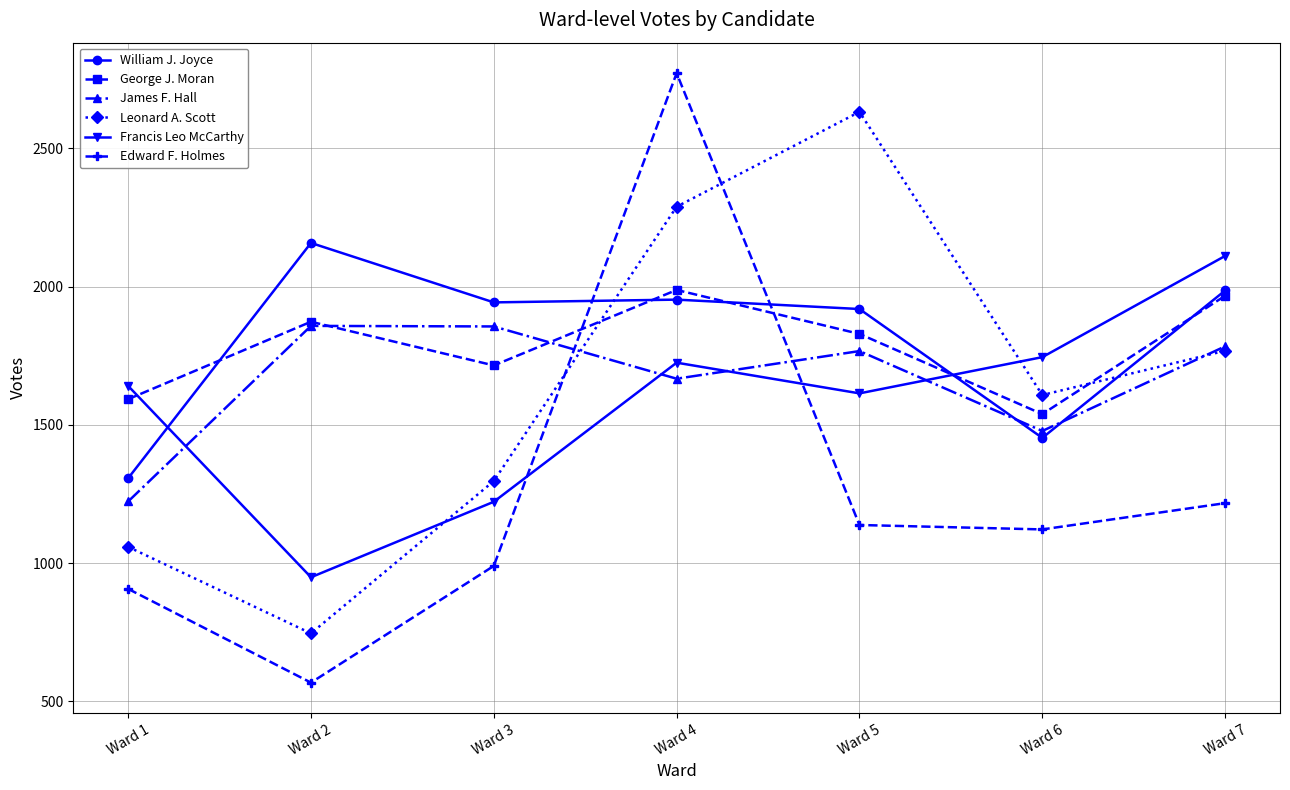

The value of Edward F. Holmes at Ward 7 is 331. True or false?

False